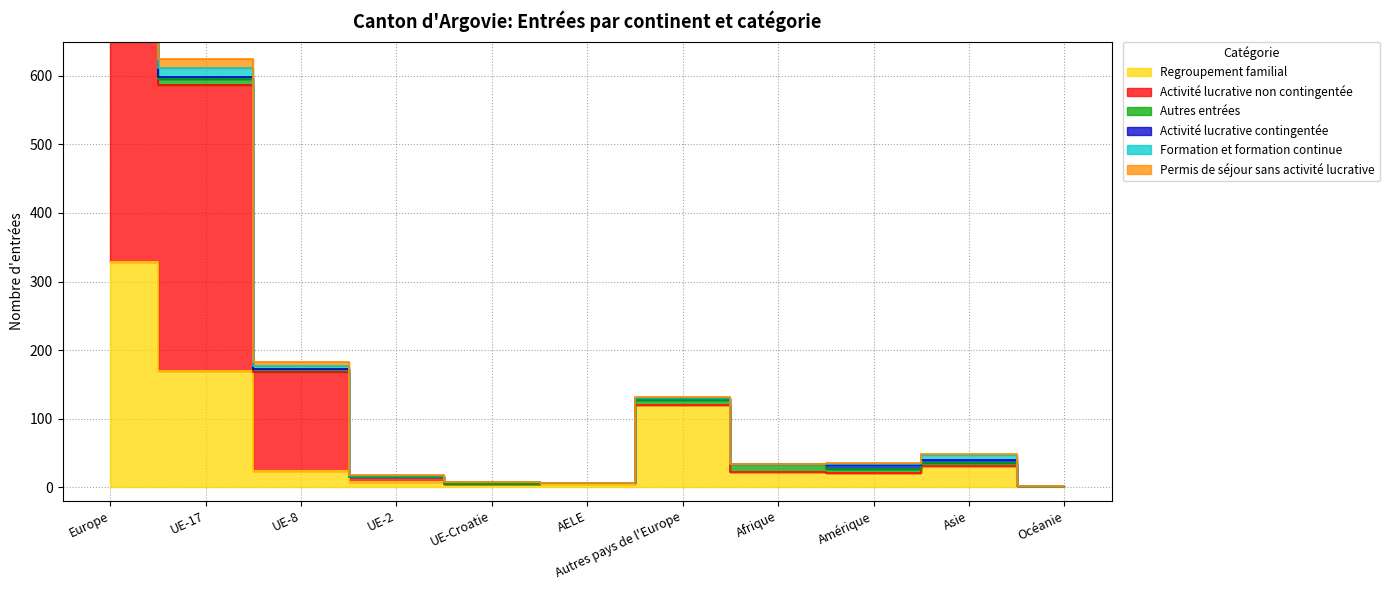

Does the chart display data point markers on the line(s)?

No